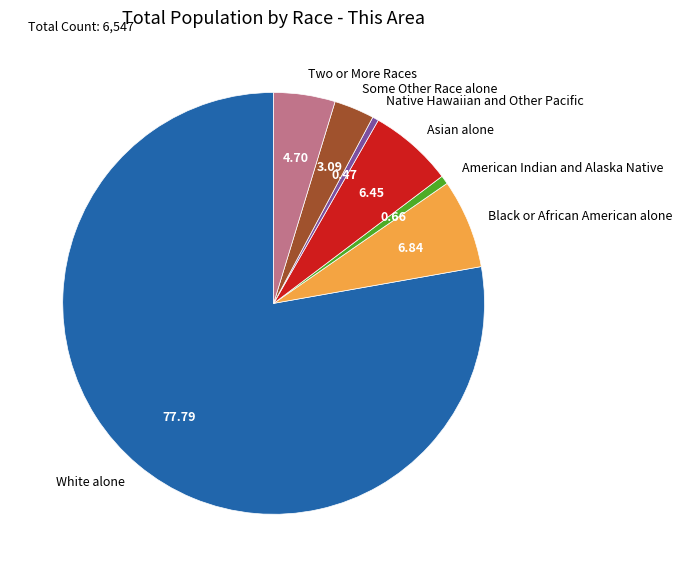

Is the sum of Two or More Races and American Indian and Alaska Native greater than half?

No